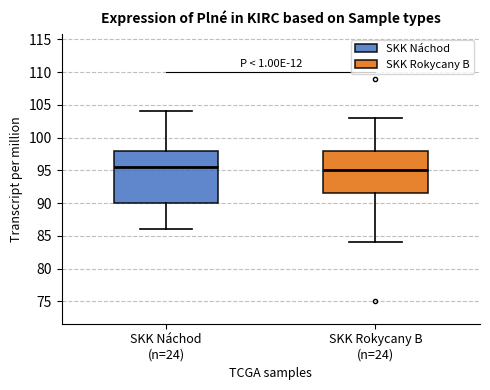

Which box has the highest median line?

SKK Náchod (n=24)